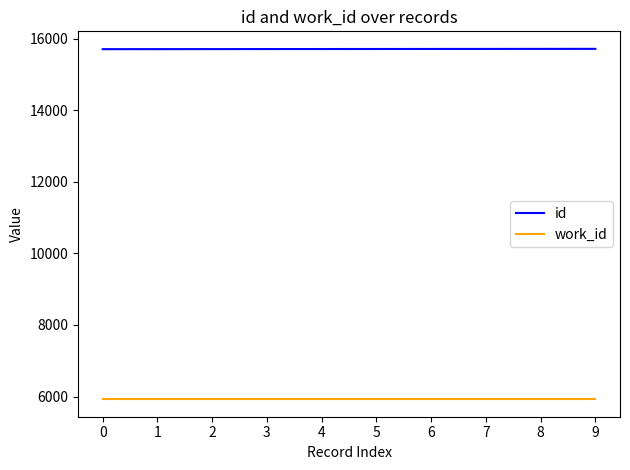

Is the value of work_id at 9 greater than the value of id at 7?

No